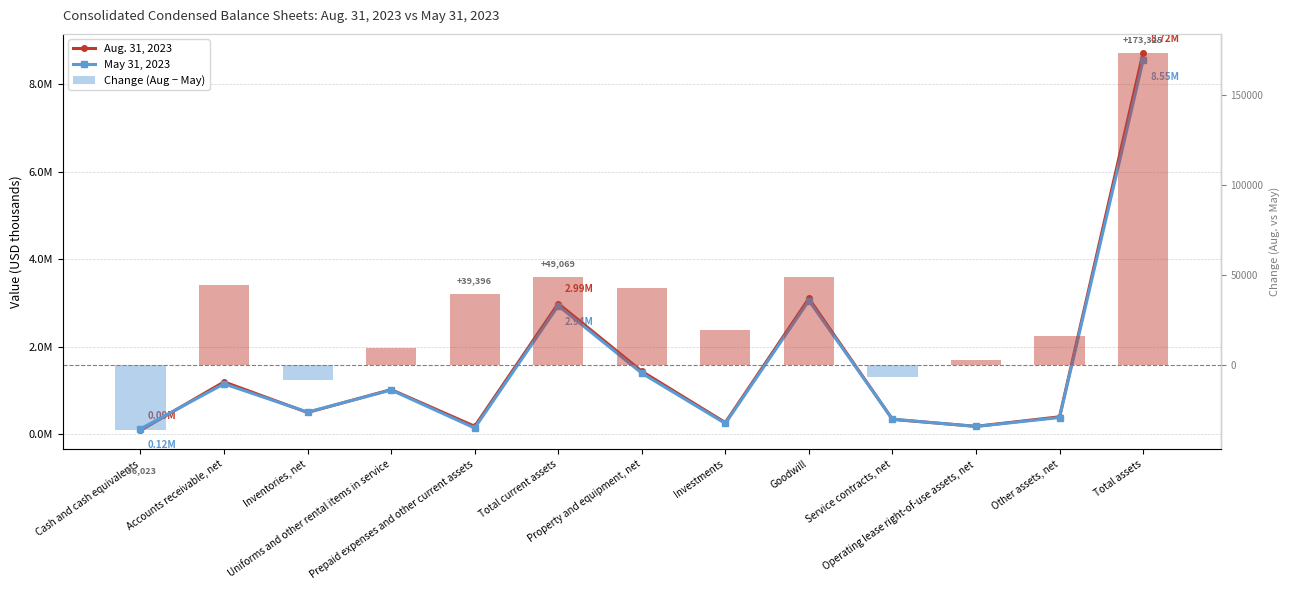

Is it true that May 31, 2023 equals 2060104 at Property and equipment, net?

False